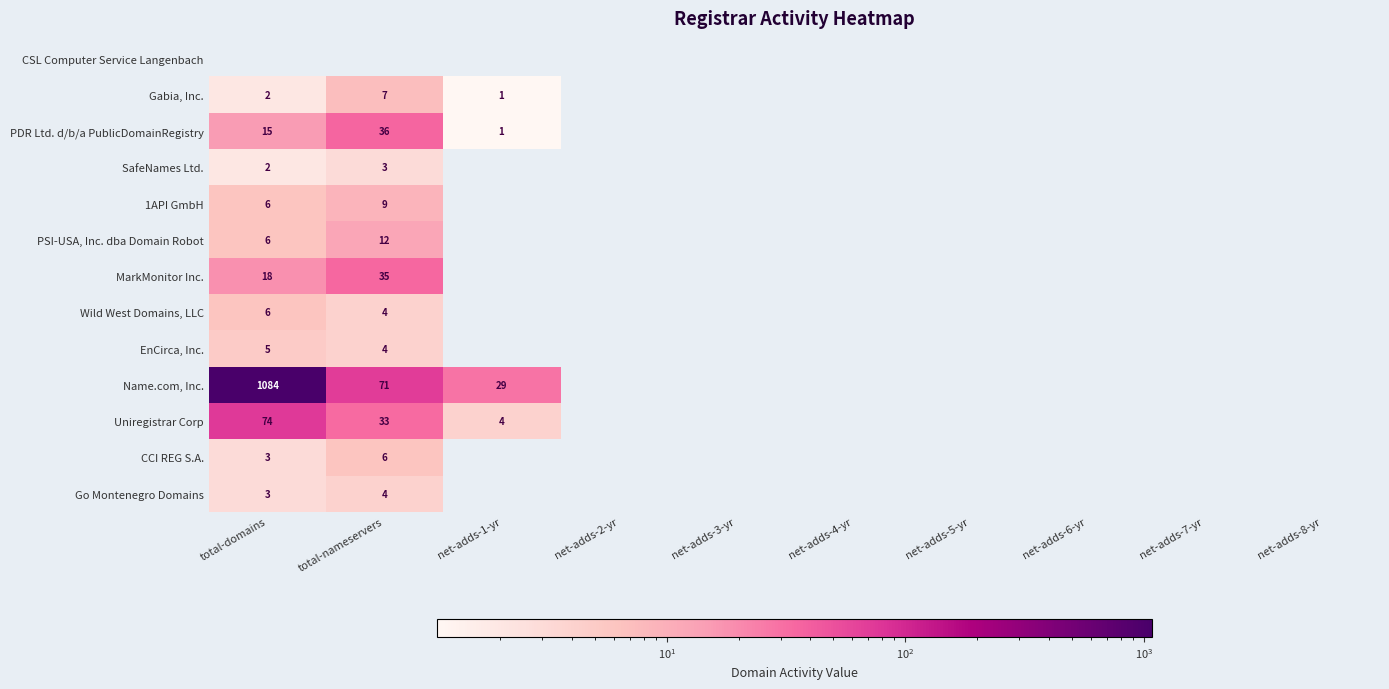

The Go Montenegro Domains series shows 5 at total-domains. True or false?

False